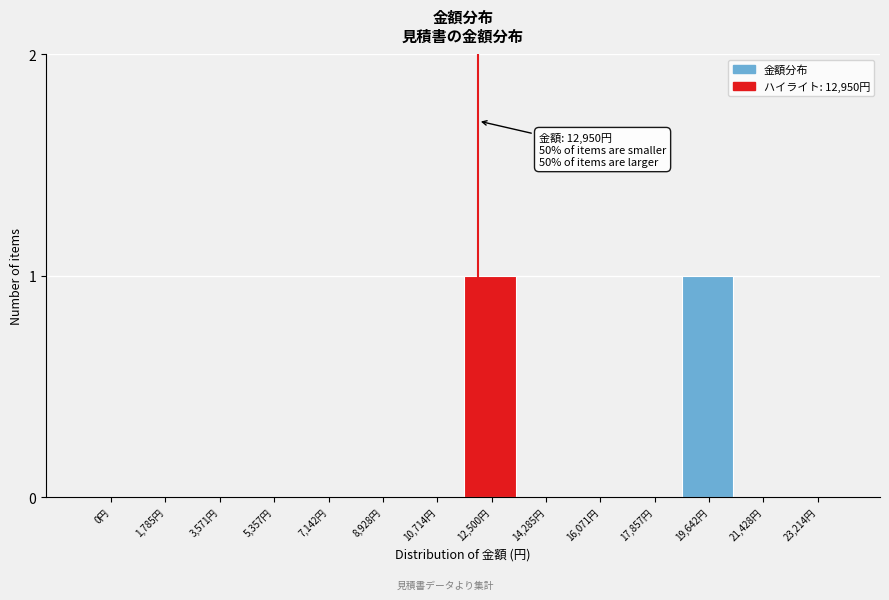

Reading right to left, what are all the values shown in this chart?

23,214円=0	21,428円=0	19,642円=1	17,857円=0	16,071円=0	14,285円=0	12,500円=1	10,714円=0	8,928円=0	7,142円=0	5,357円=0	3,571円=0	1,785円=0	0円=0